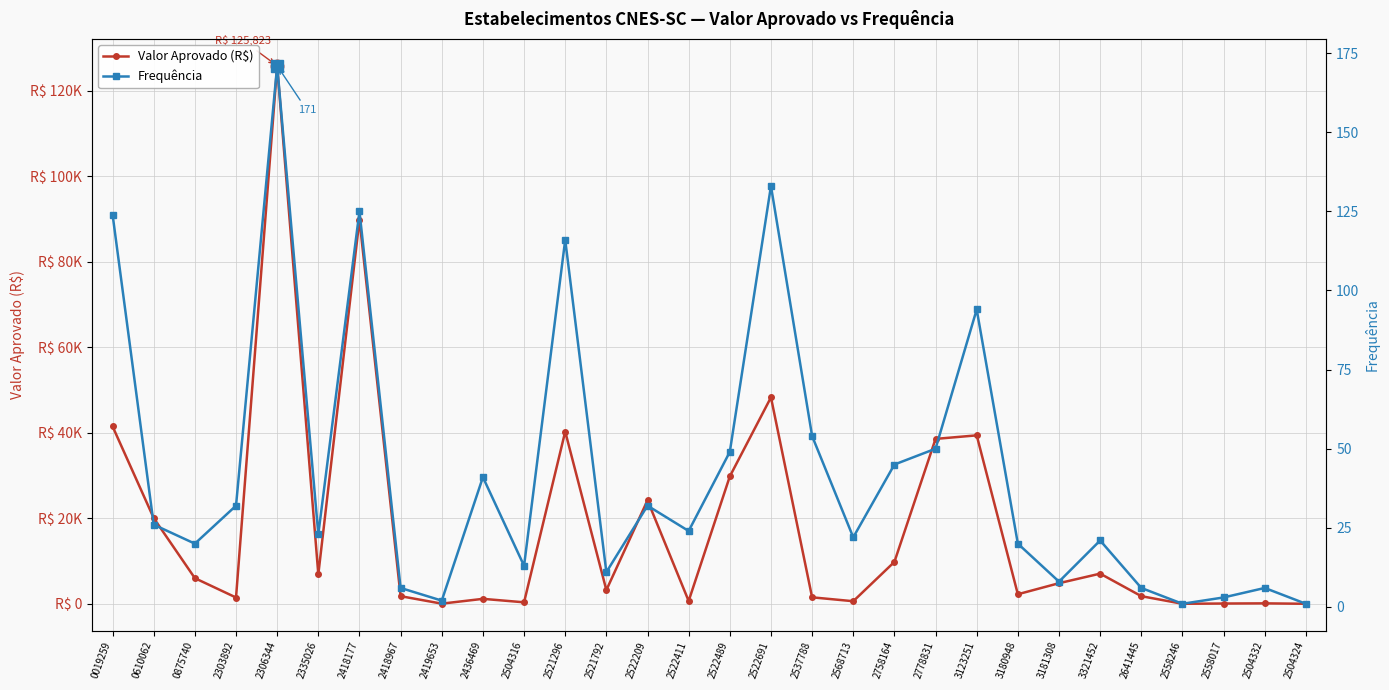

What is the sum of all Valor Aprovado (R$) values?

547805.0